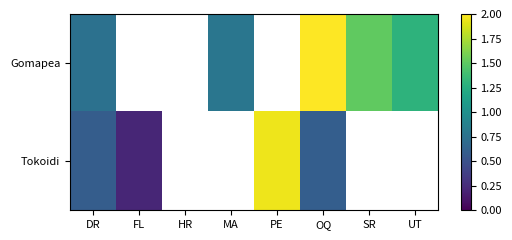

At which category does the chart reach its peak across all series?

OQ